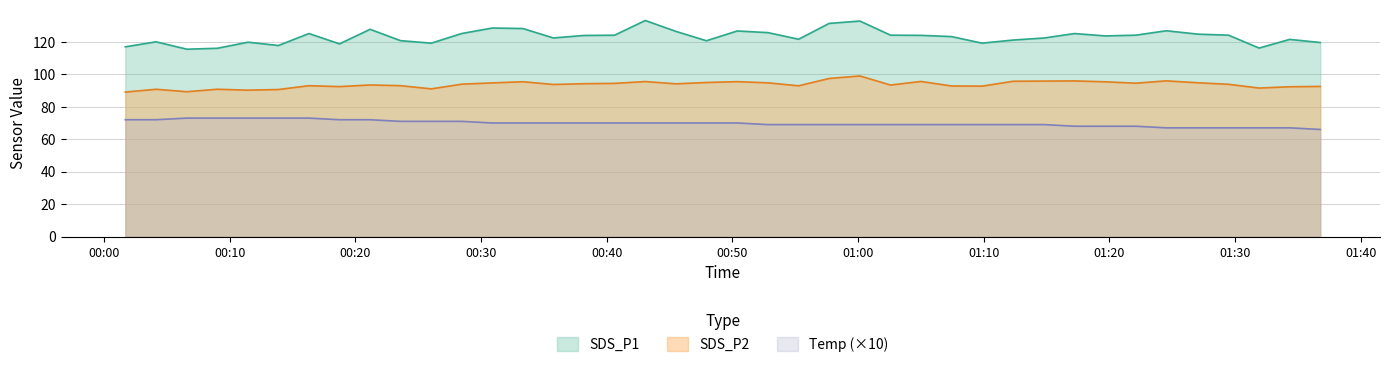

Count the number of categories in the chart.

40